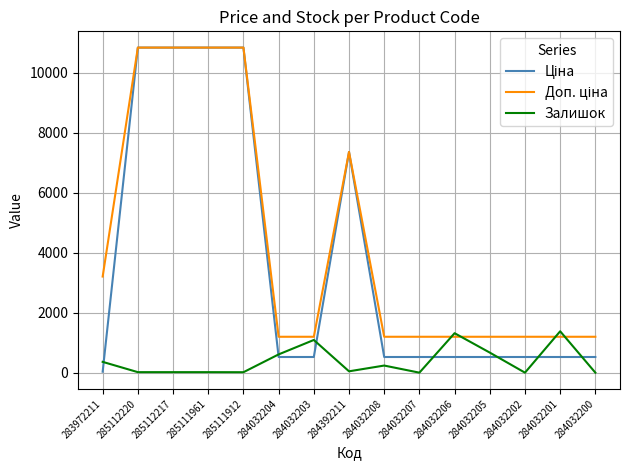

What is the difference between the highest and lowest values at 284032204?

674.7